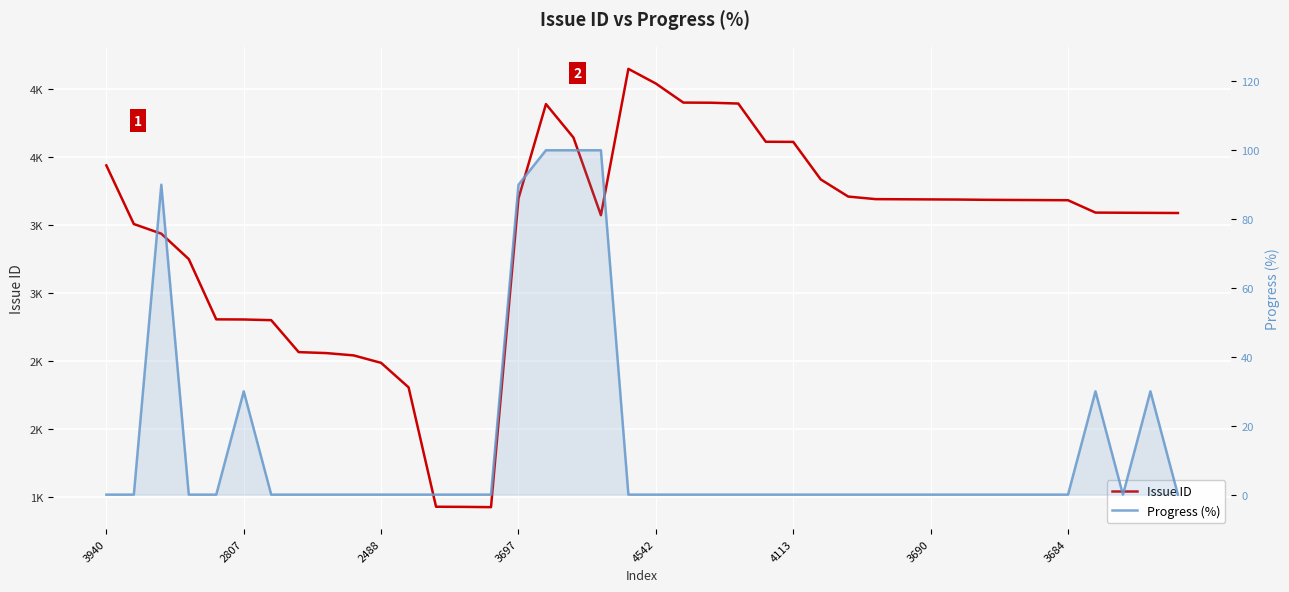

Rank the series by their maximum value, from lowest to highest.

Progress (%), Issue ID